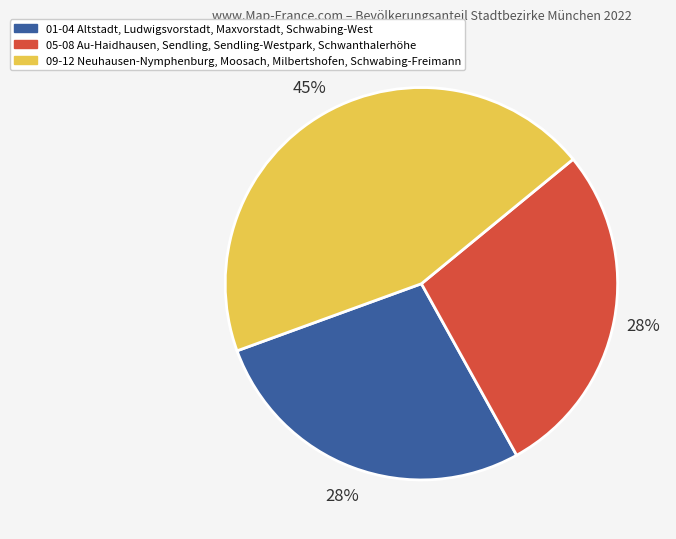

True or false: 05-08 Au-Haidhausen, Sendling, Sendling-Westpark, Schwanthalerhöhe accounts for 35% of the total.

False